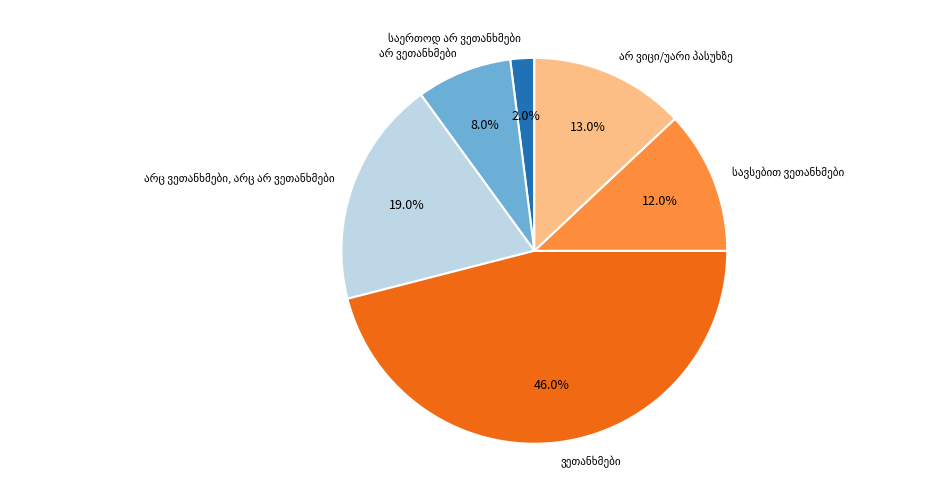

Does any single category account for the majority?

No